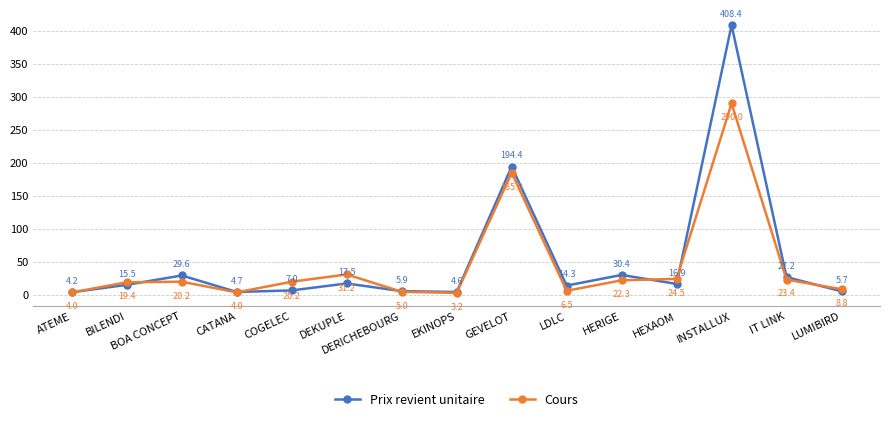

At which category is the sum across all series the highest?

INSTALLUX